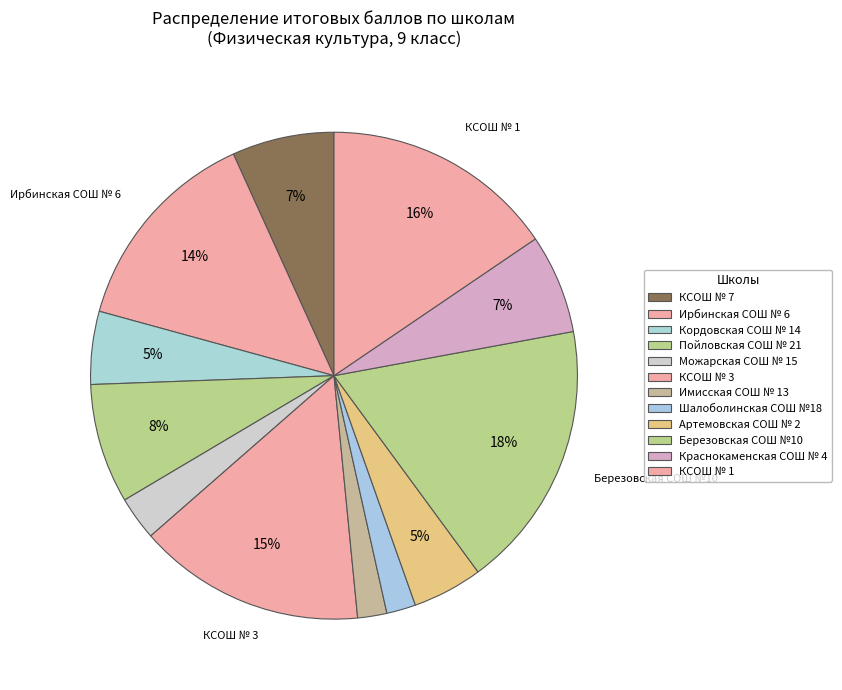

Count the number of slices in the pie.

12